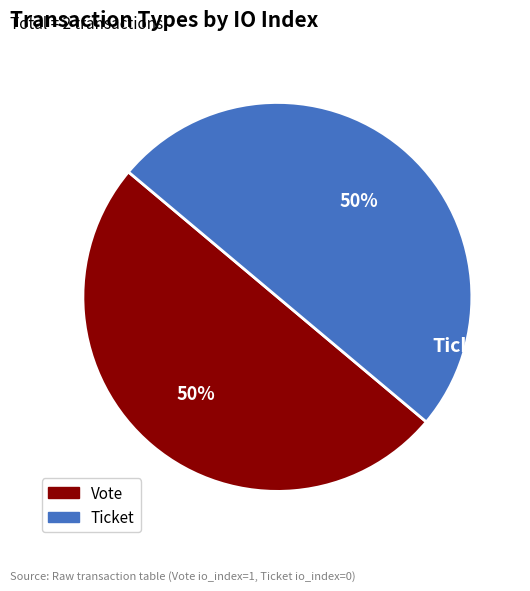

How many segments does this pie chart have?

2